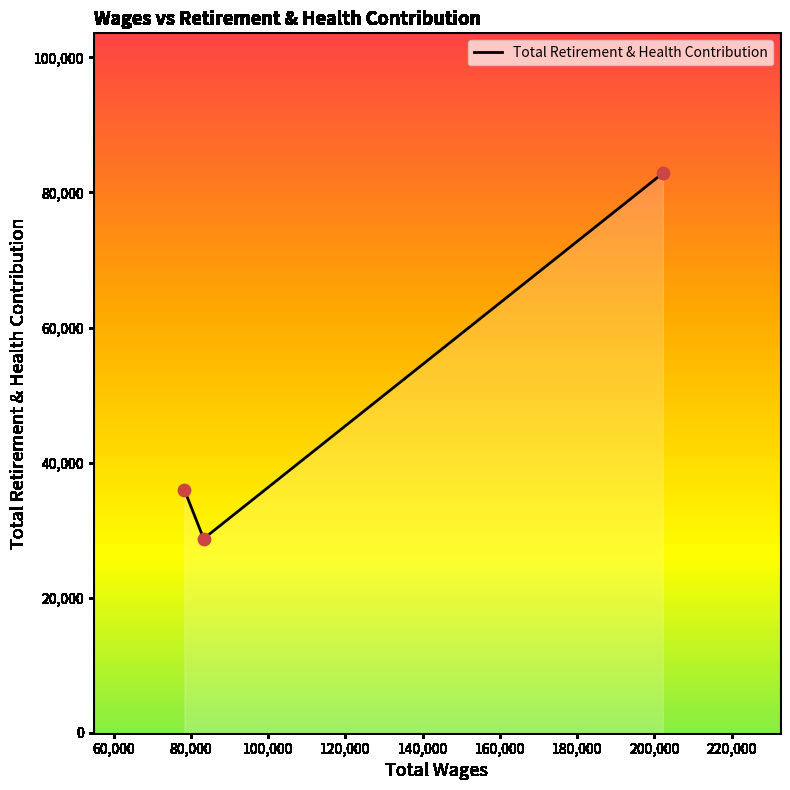

What is the difference between the maximum and second lowest values?

46890